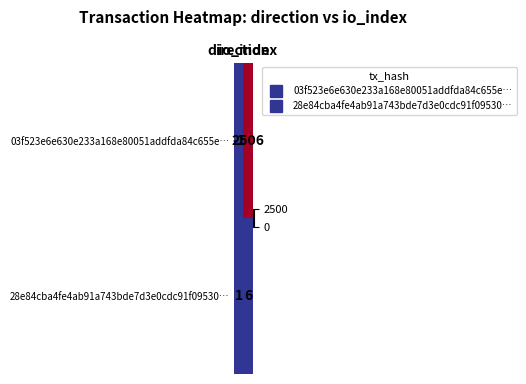

How many categories are shown in the chart?

2